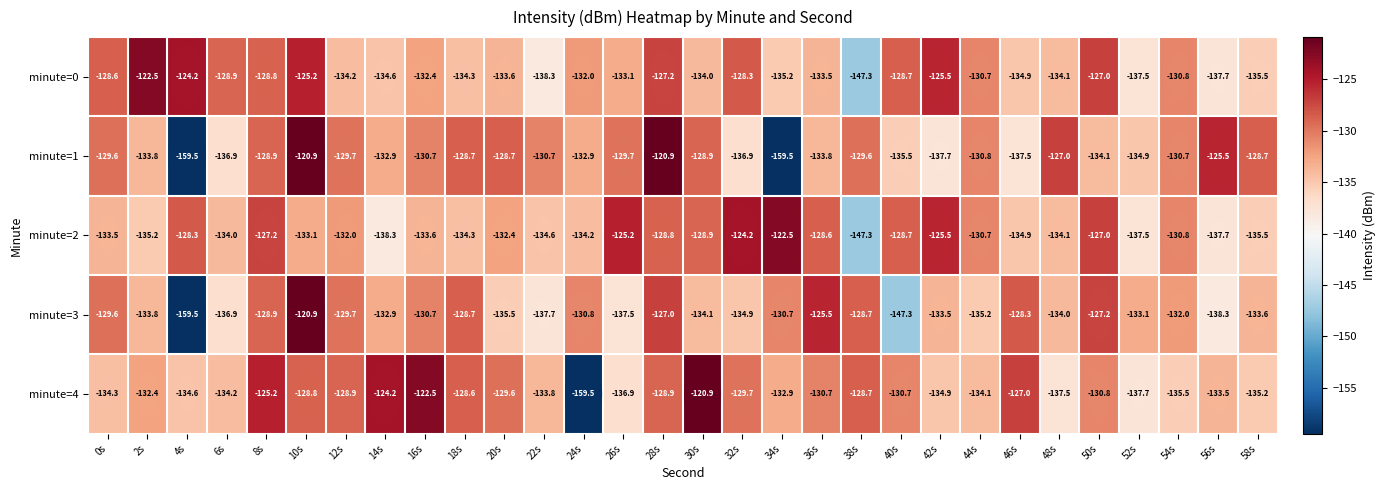

What is the total value across all series at 42s?

-657.1